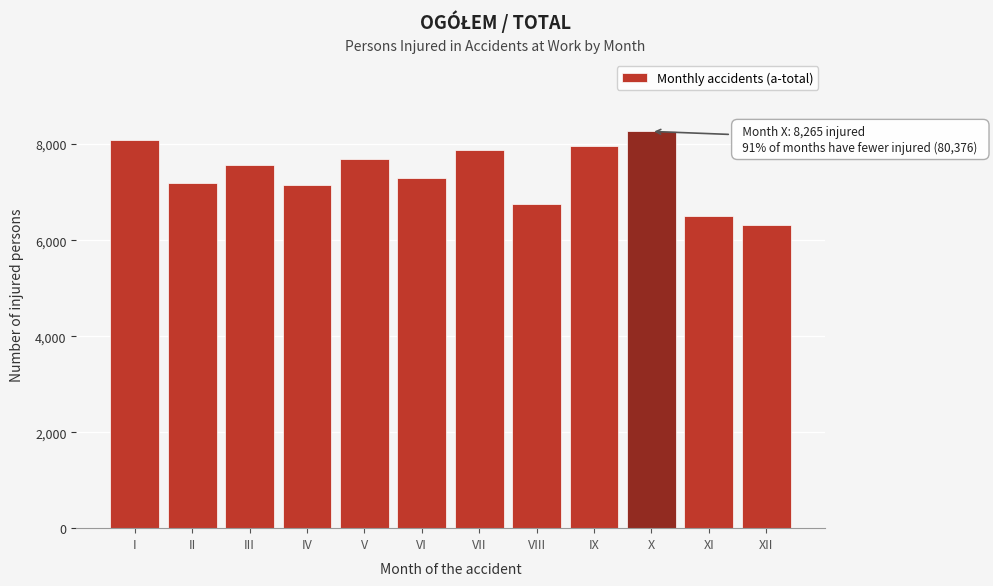

Reading right to left, extract all data points from this chart.

6306	6507	8265	7959	6751	7886	7288	7680	7145	7572	7199	8083